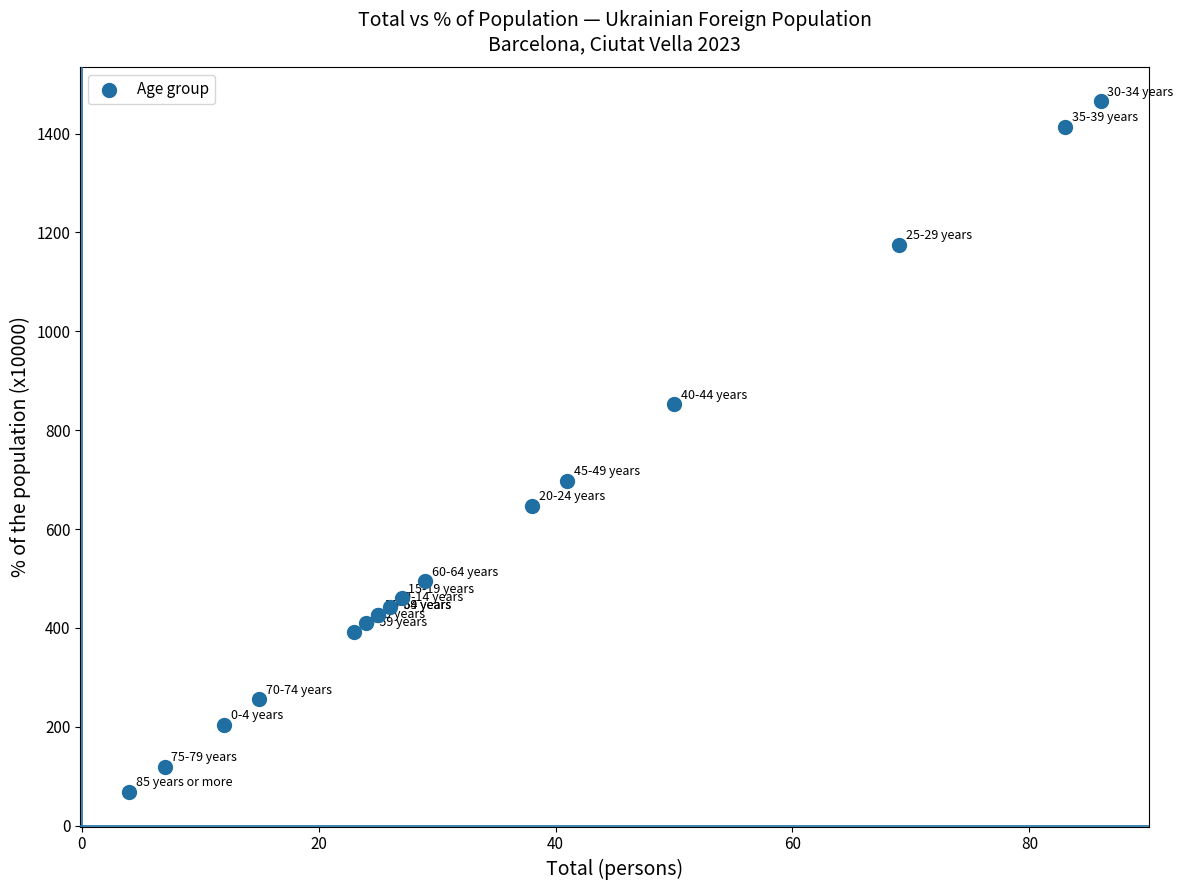

What Y value in the scatter plot is closest to 766?

698